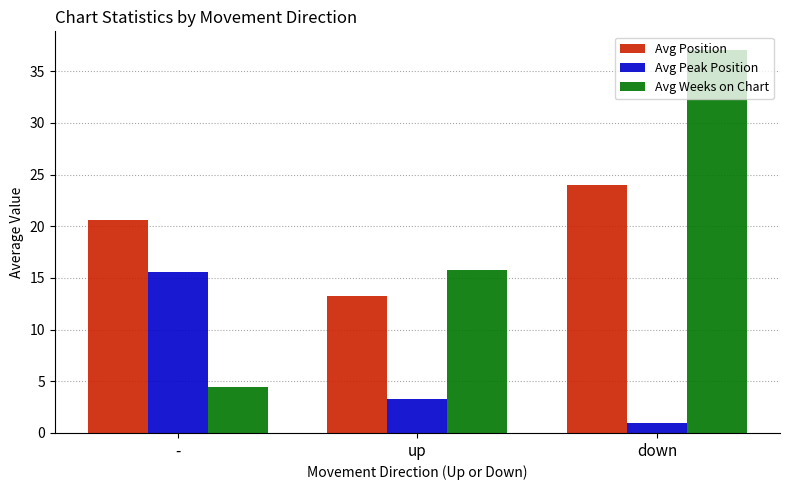

What is the difference between the maximum and minimum values in the Avg Peak Position series?

14.6